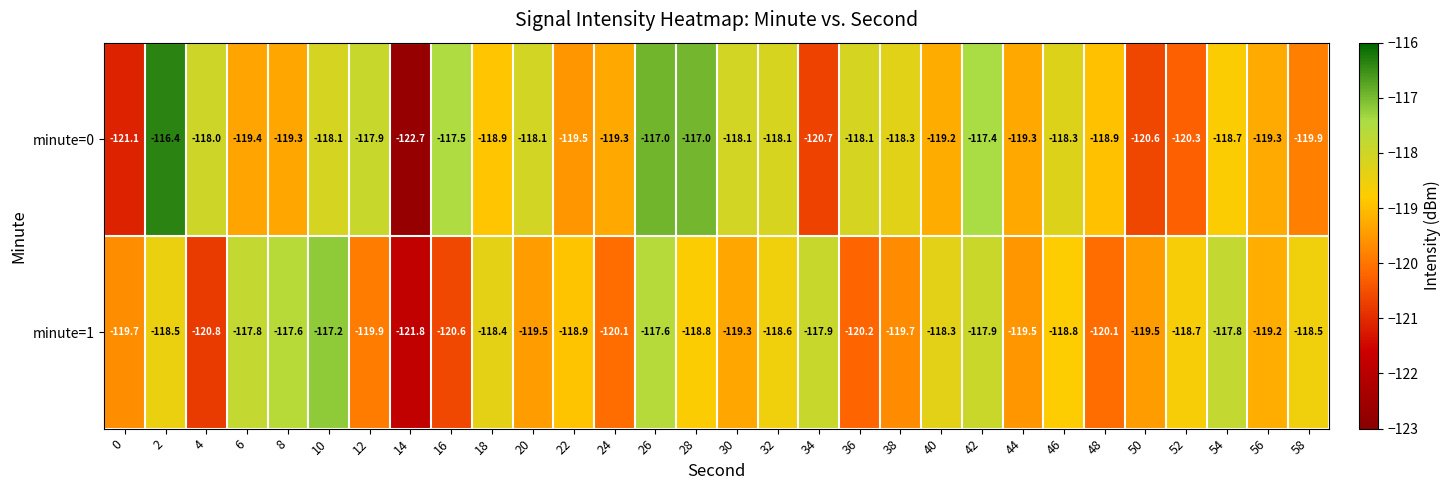

What is the total value across all series at 50?

-240.1